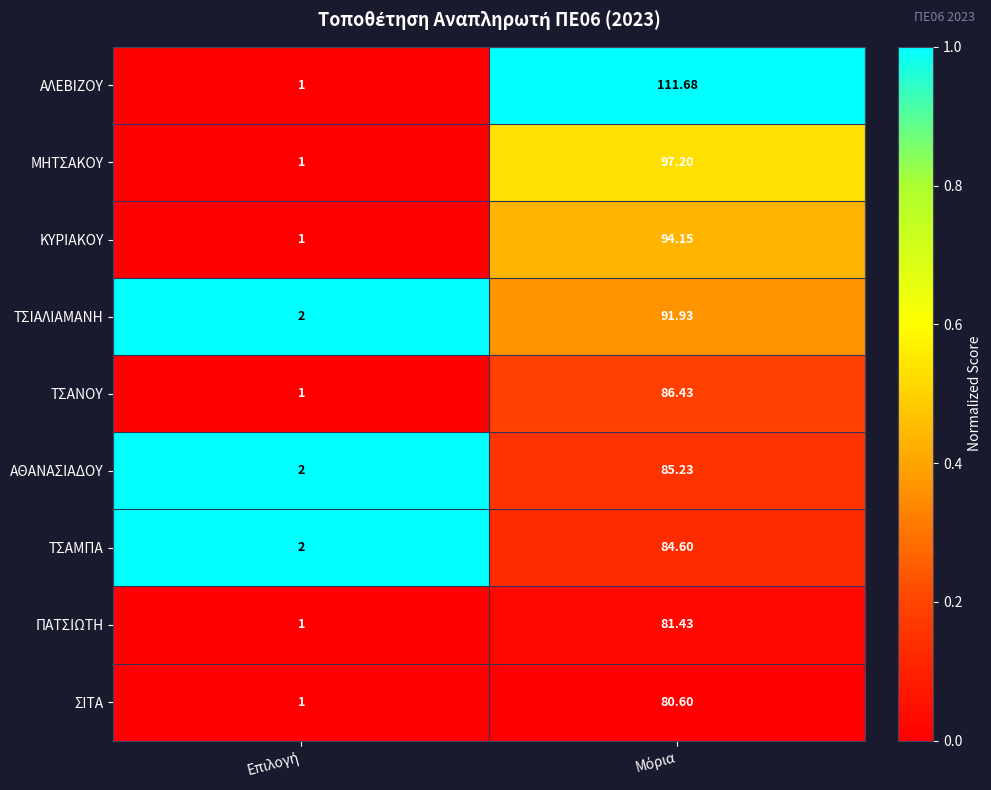

How many categories are shown in the chart?

2